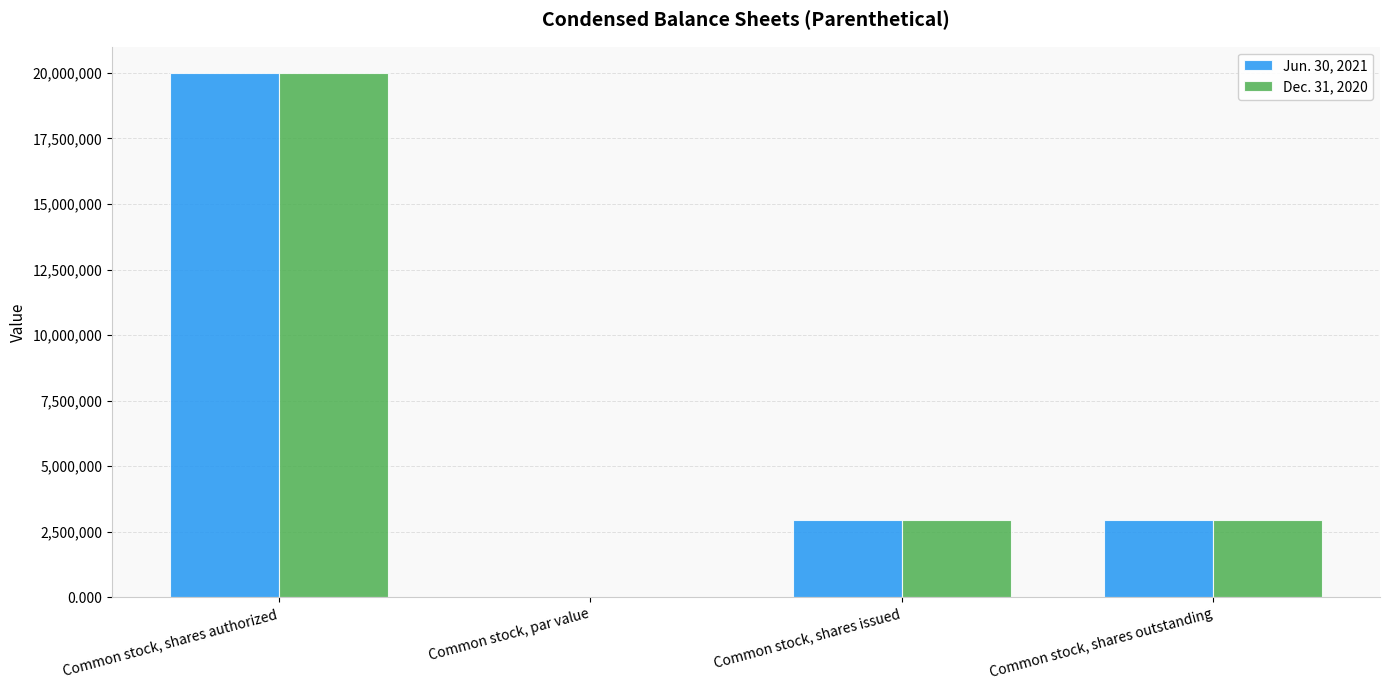

What is the total value across all series at Common stock, shares outstanding?

5874000.0